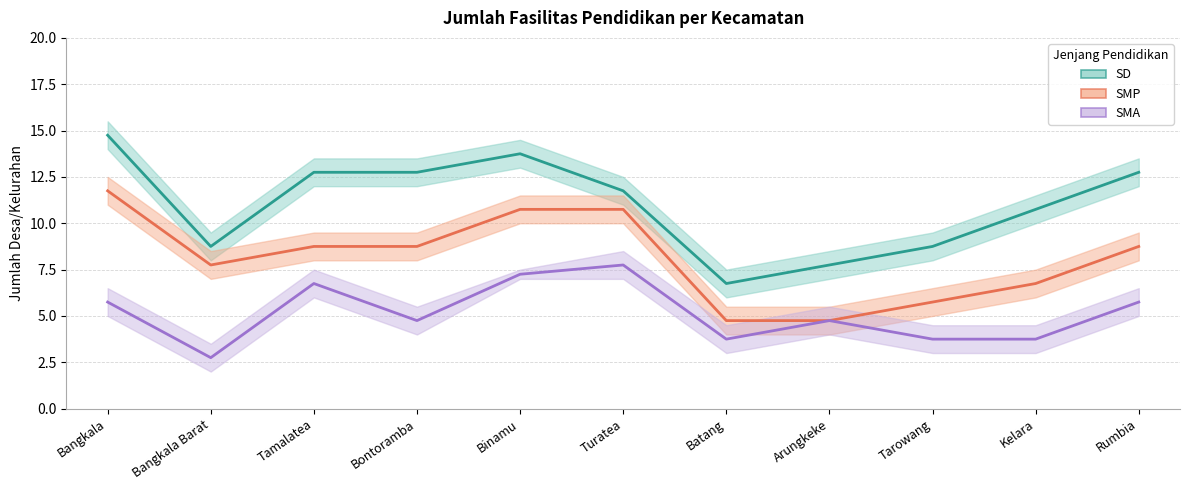

What is the label of the 2nd point from the left?

Bangkala Barat